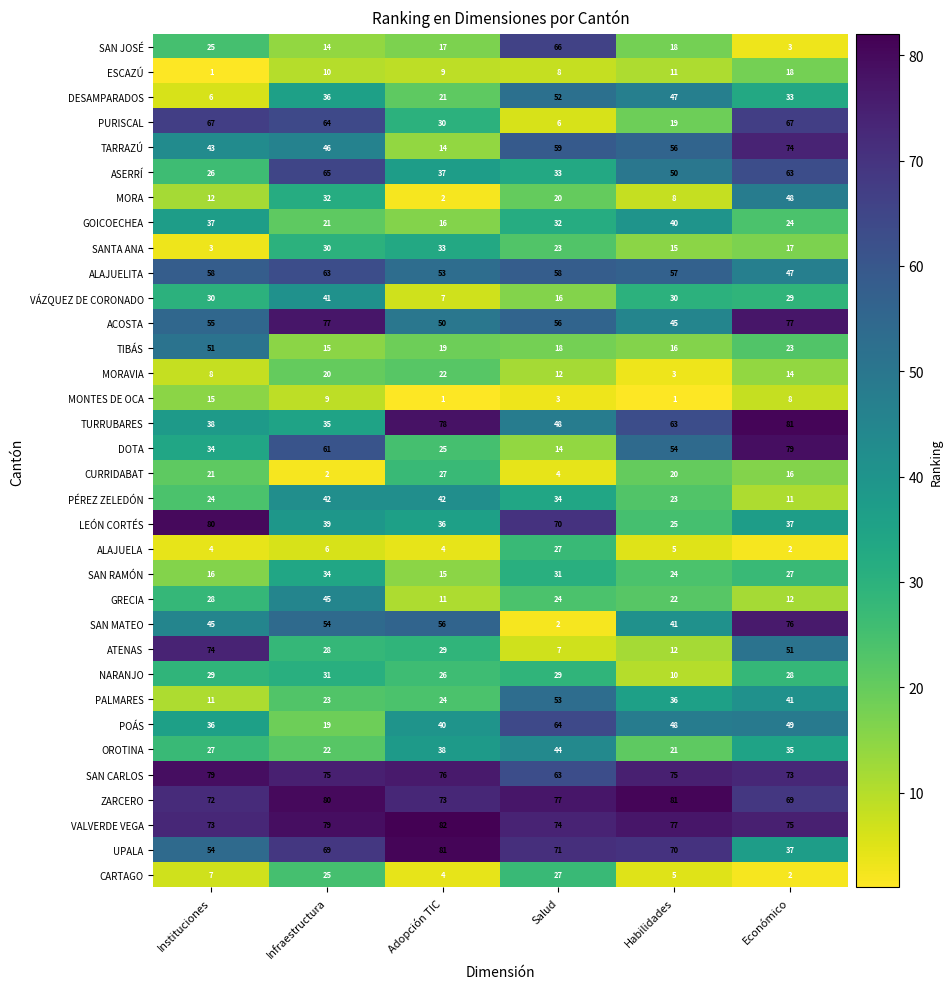

Where does the POÁS series first go above 48?

Salud